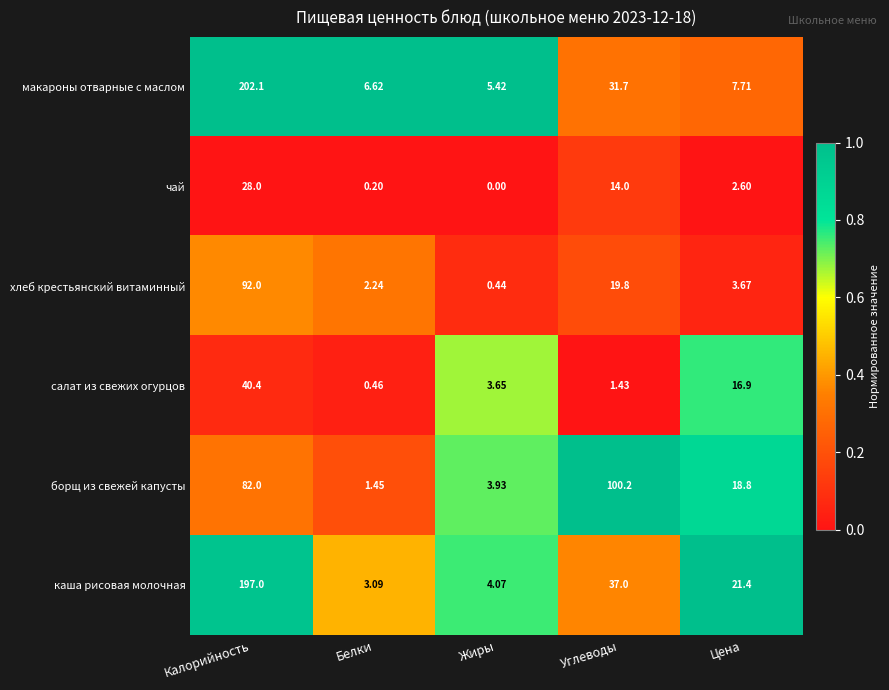

Which series has the widest spread of values?

макароны отварные с маслом